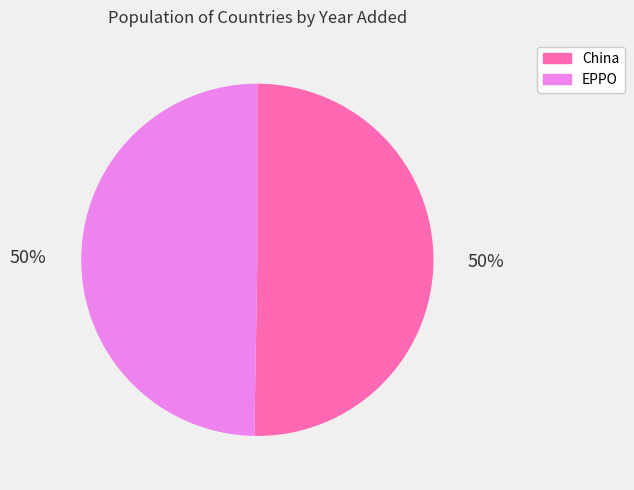

The China slice represents 50% of the pie. True or false?

True